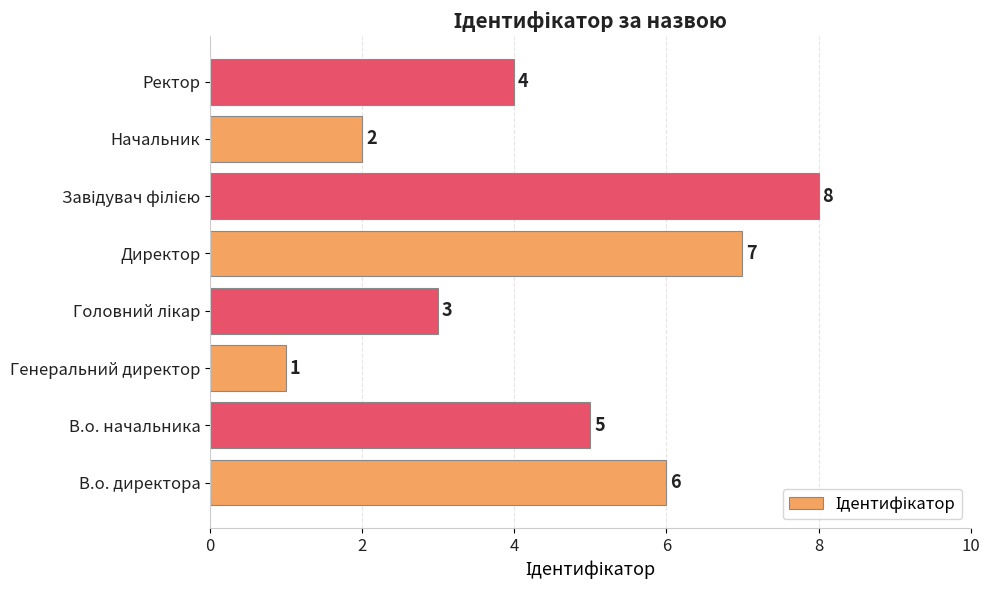

True or false: the data shows 7 at Директор.

True